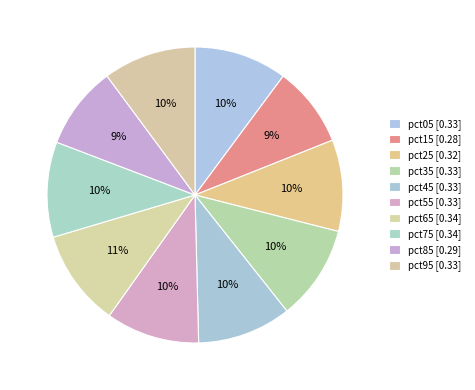

How many segments does this pie chart have?

10